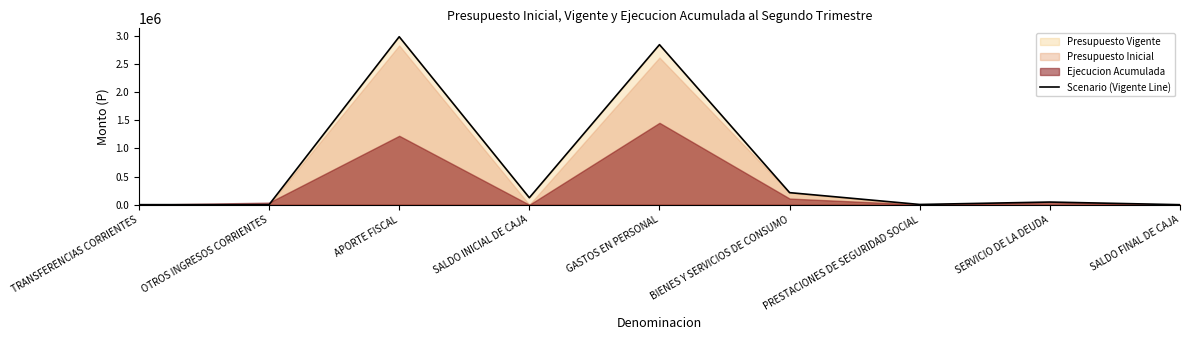

Where is the data nearest to the value 1490620?

BIENES Y SERVICIOS DE CONSUMO